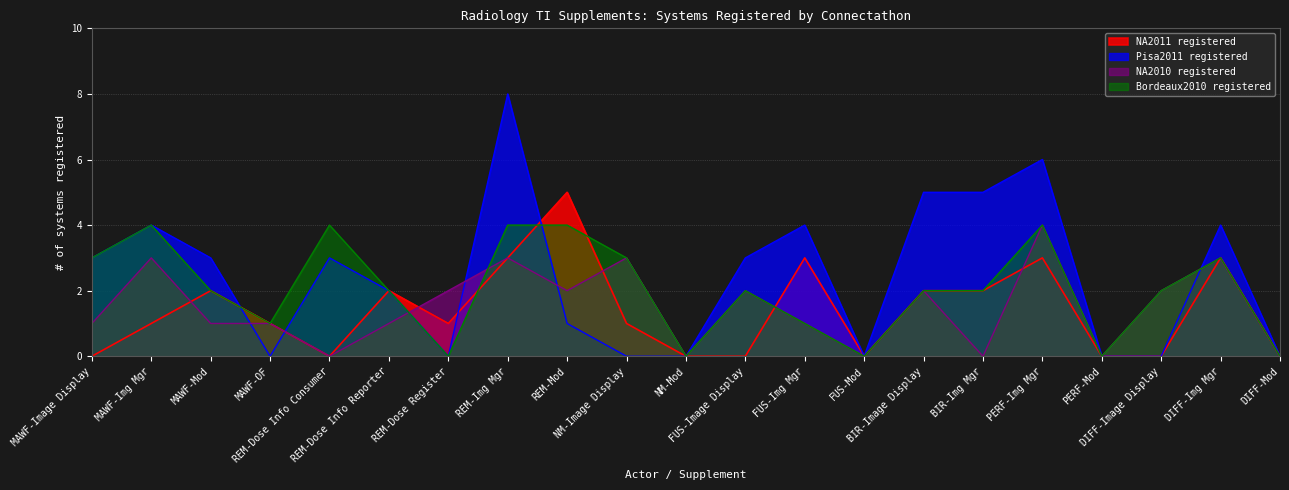

What are all the series names shown in the legend?

NA2011 registered, Pisa2011 registered, NA2010 registered, Bordeaux2010 registered